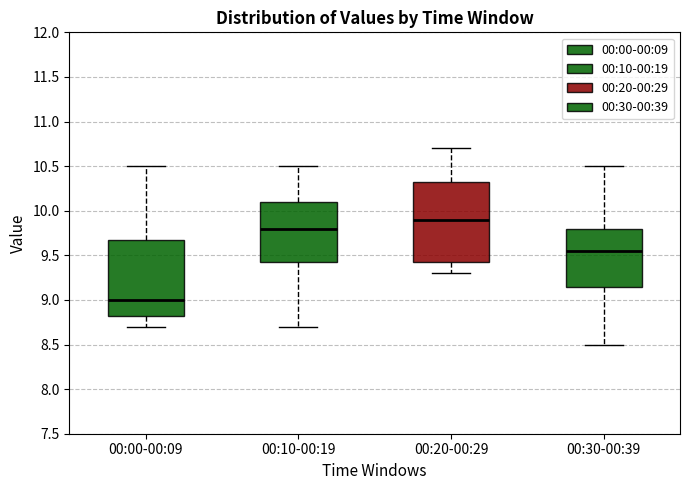

Reading left to right, transcribe this box plot: for each box, give where its median line is, the range the box spans, and where its two whiskers end, as read against the y-axis. The values are not printed on the chart, so give them approximately, as read against the axis.

00:00-00:09: median 9.00, box 8.85 to 9.70, whiskers 8.70 to 10.50
00:10-00:19: median 9.80, box 9.45 to 10.10, whiskers 8.70 to 10.50
00:20-00:29: median 9.90, box 9.45 to 10.35, whiskers 9.30 to 10.70
00:30-00:39: median 9.55, box 9.15 to 9.80, whiskers 8.50 to 10.50